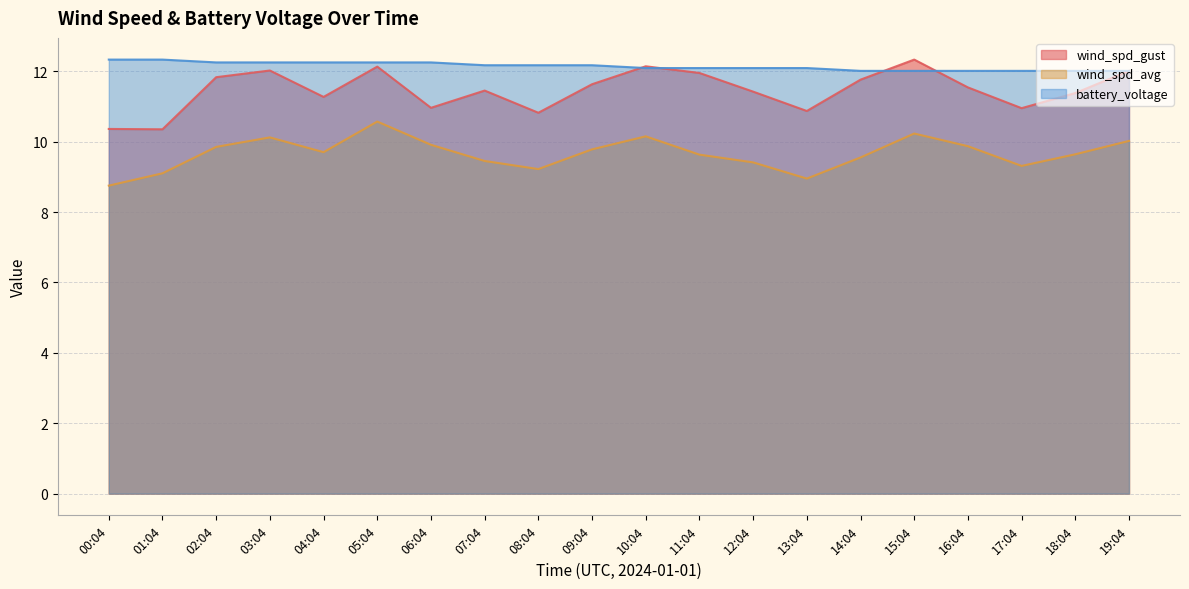

What are all the series names shown in the legend?

wind_spd_gust, wind_spd_avg, battery_voltage